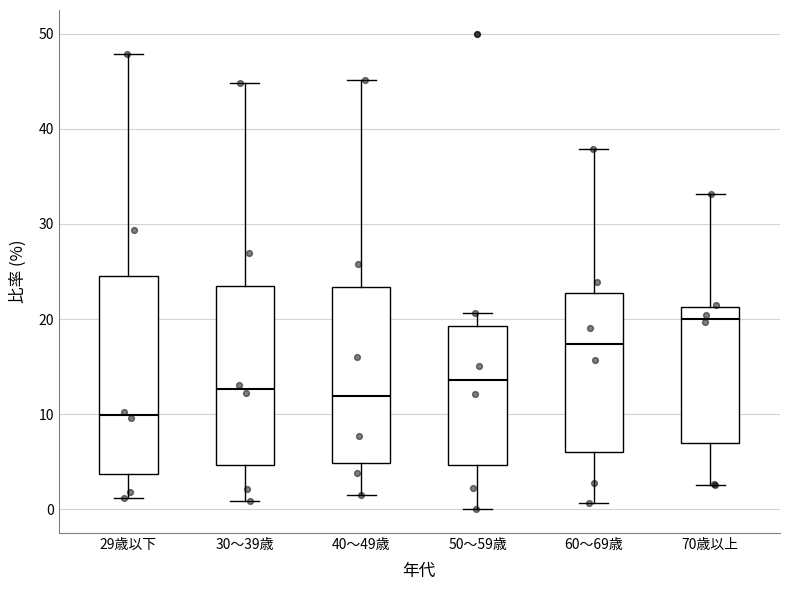

Reading left to right, read every box against the y-axis: the position of its median line, the range the box covers, and the ends of its whiskers. The values are not printed on the chart, so give them approximately, as read against the axis.

29歳以下: median 10, box 4 to 25, whiskers 1 to 48
30～39歳: median 13, box 5 to 23, whiskers 1 to 45
40～49歳: median 12, box 5 to 23, whiskers 1 to 45
50～59歳: median 14, box 5 to 19, whiskers 0 to 21
60～69歳: median 17, box 6 to 23, whiskers 1 to 38
70歳以上: median 20, box 7 to 21, whiskers 3 to 33